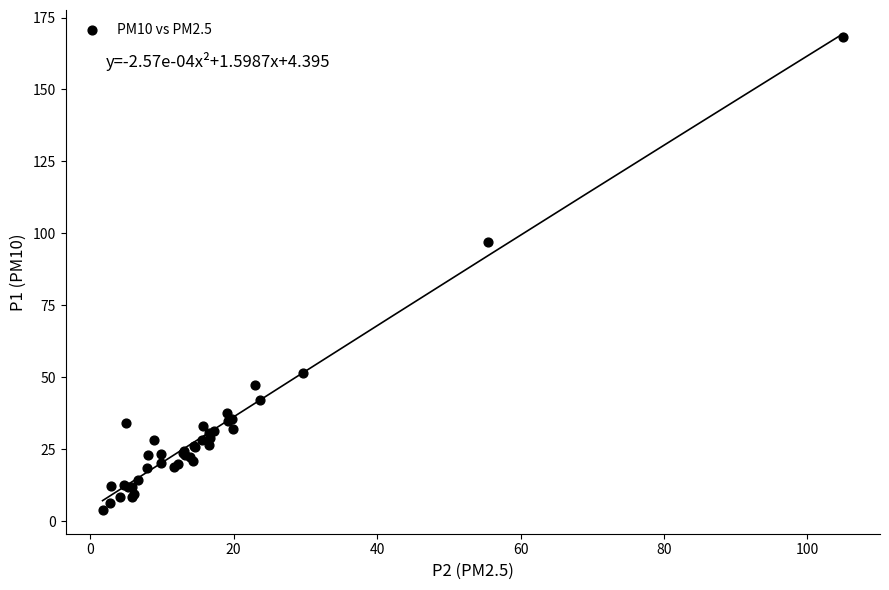

What Y value in the scatter plot is closest to 86?

97.2